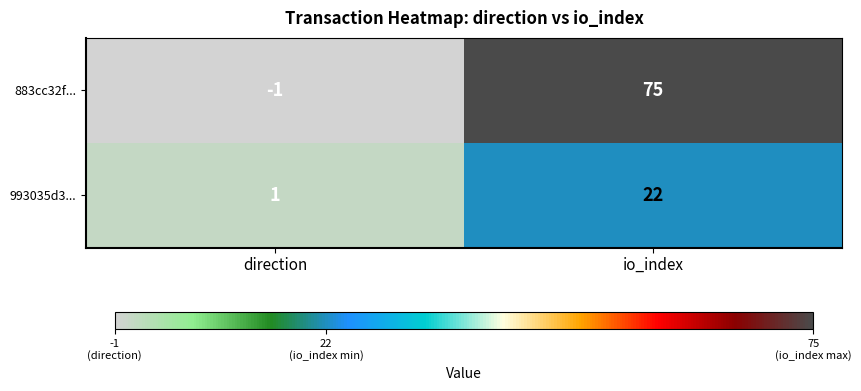

The 883cc32f... series shows 75 at io_index. True or false?

True